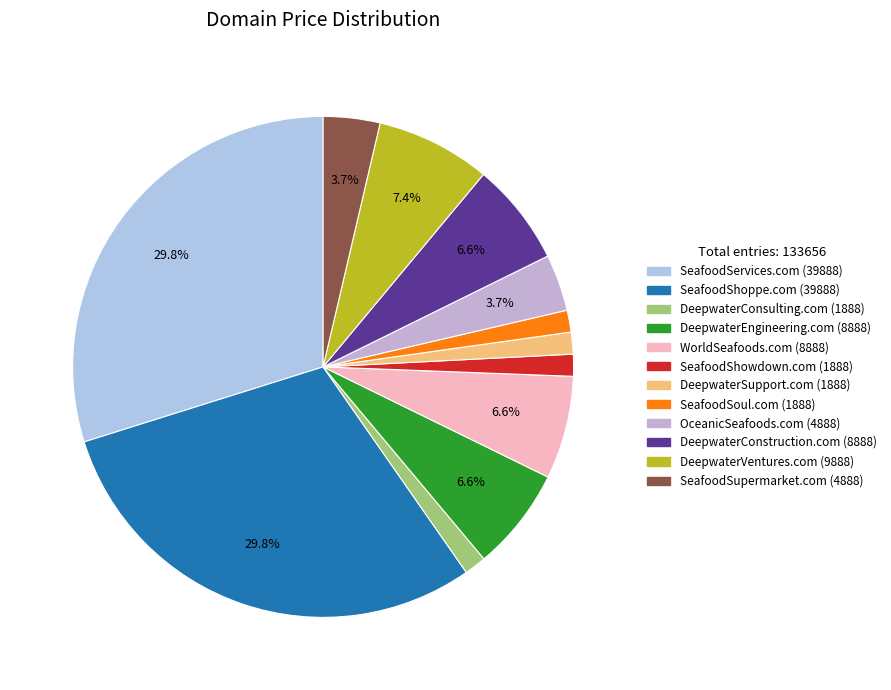

Count the number of slices in the pie.

12